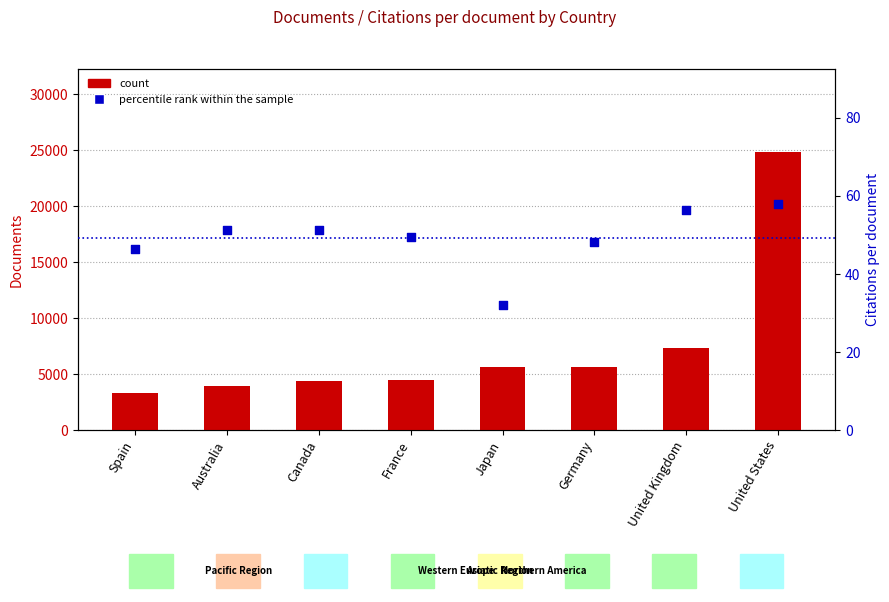

Is the value of count at Canada greater than the value of percentile rank within the sample at Japan?

Yes